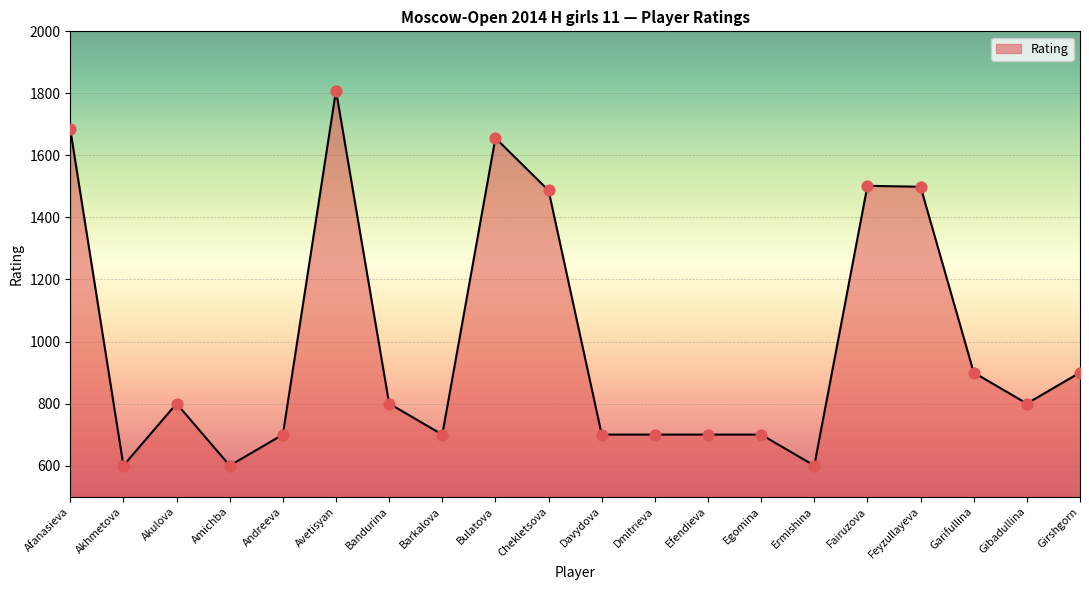

What is the change in value from Barkalova to Feyzullayeva?

+799